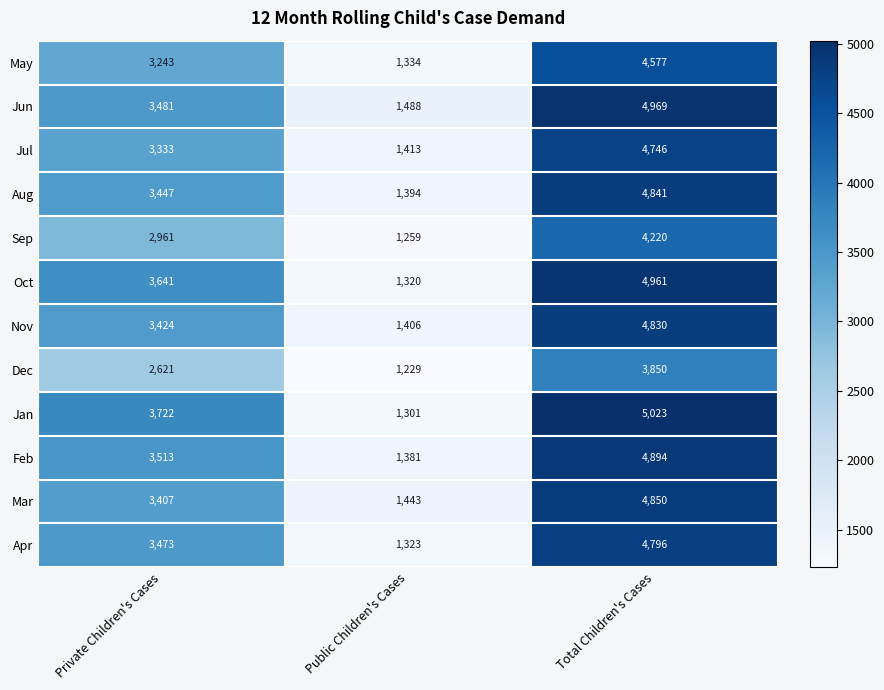

At which category is the sum across all series the highest?

Total Children's Cases